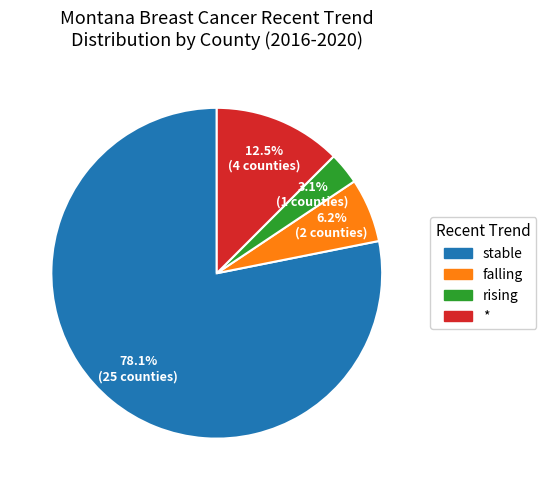

Is there any slice that represents more than half of the pie?

Yes